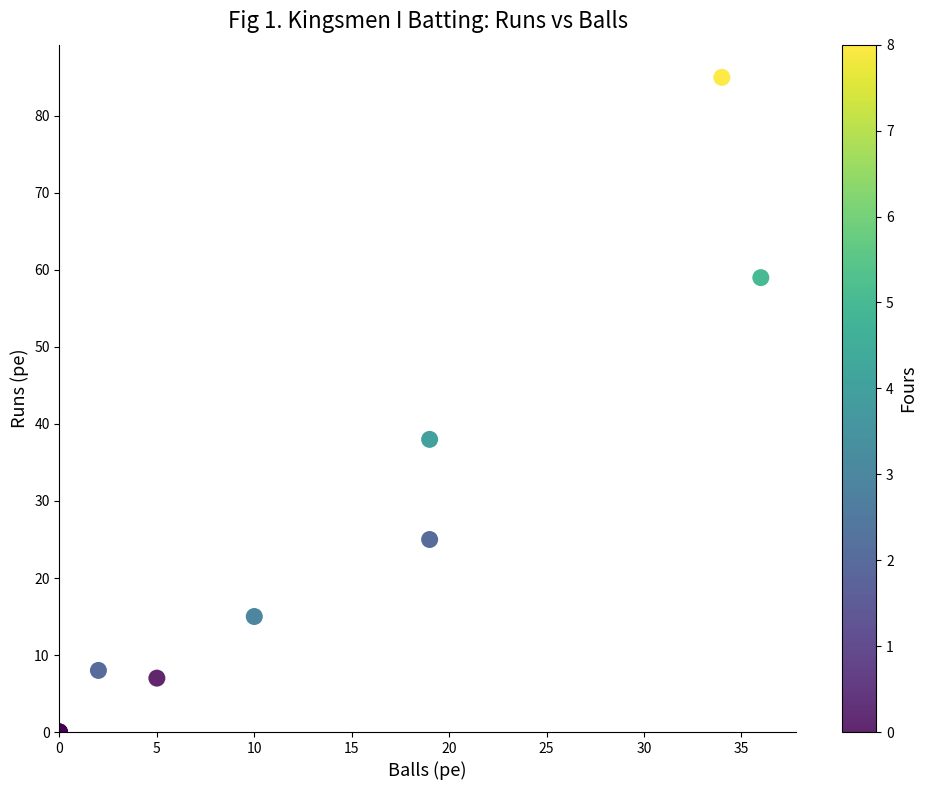

What Y value in the scatter plot is closest to 42?

38